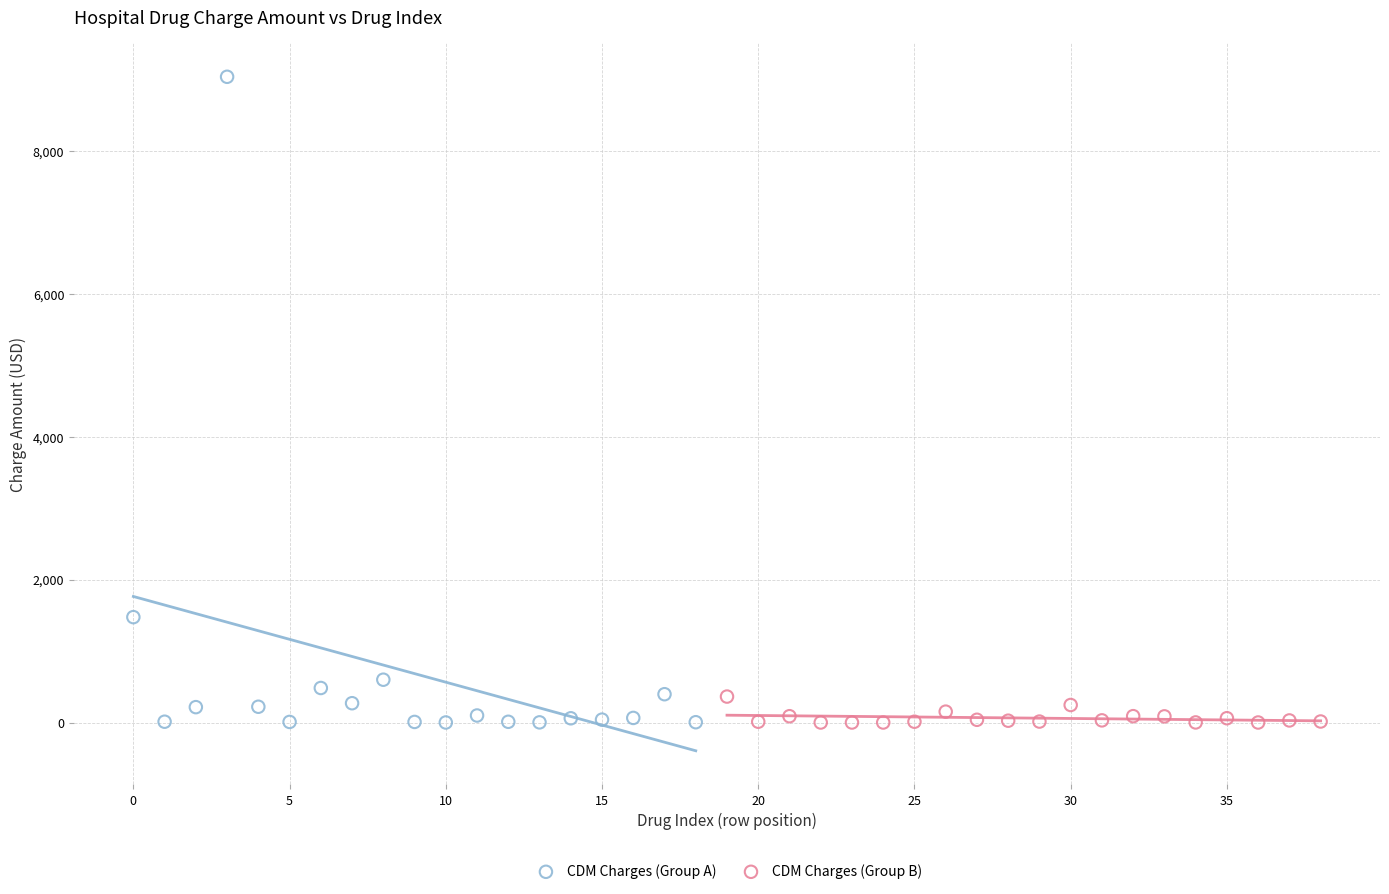

Which series has the widest spread of Y values?

CDM Charges (Group A)